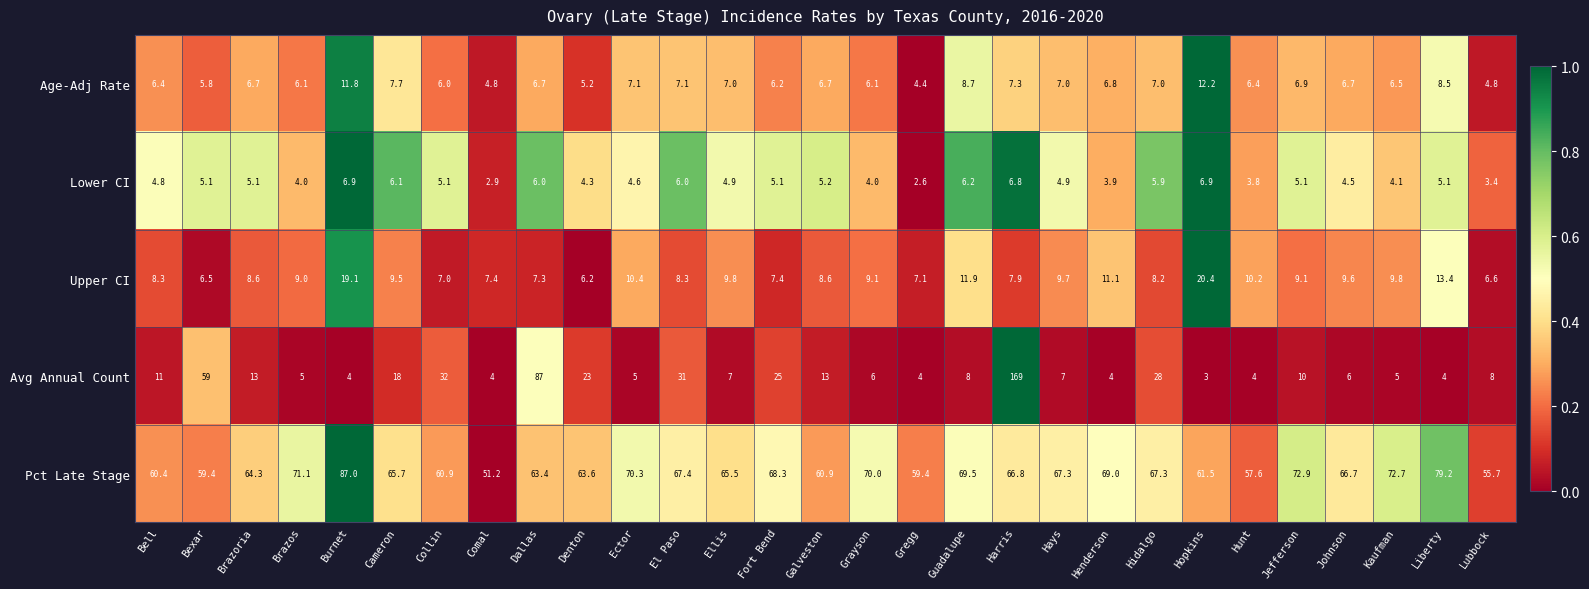

True or false: Age-Adj Rate has a value of 11.0 at Harris.

False